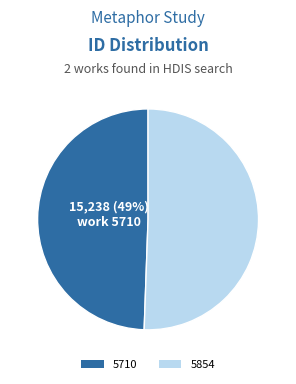

To the nearest percent, what portion does 5854 represent?

51%